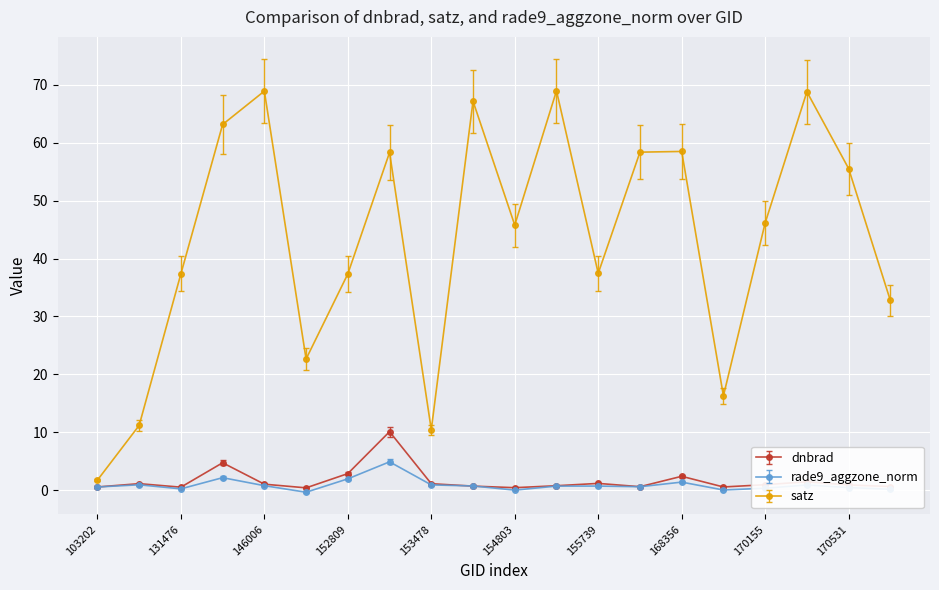

What is the highest value of the satz series?

69.0